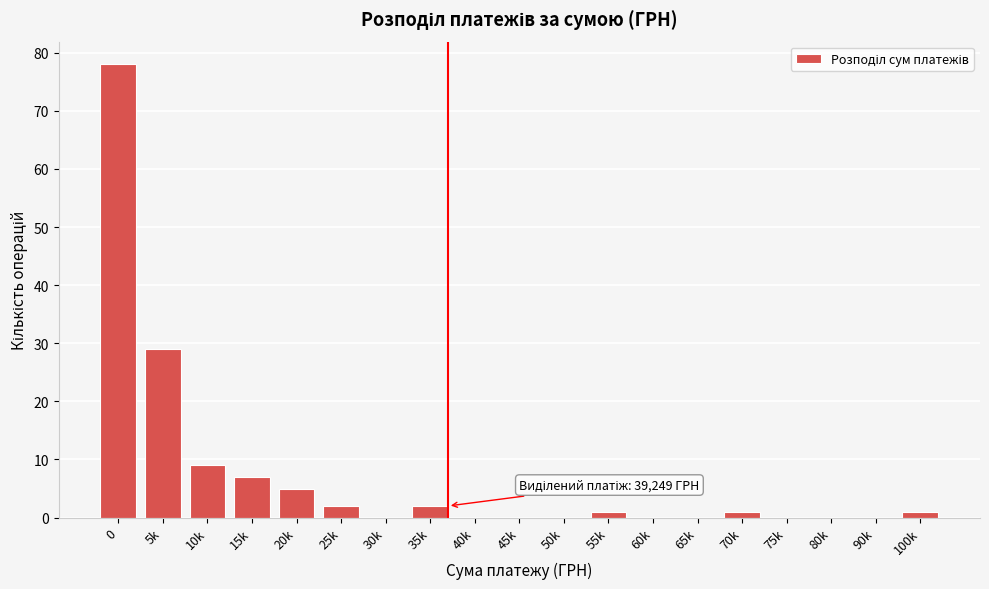

Reading right to left, what are all the values shown in this chart?

100k=1	90k=0	80k=0	75k=0	70k=1	65k=0	60k=0	55k=1	50k=0	45k=0	40k=0	35k=2	30k=0	25k=2	20k=5	15k=7	10k=9	5k=29	0=78